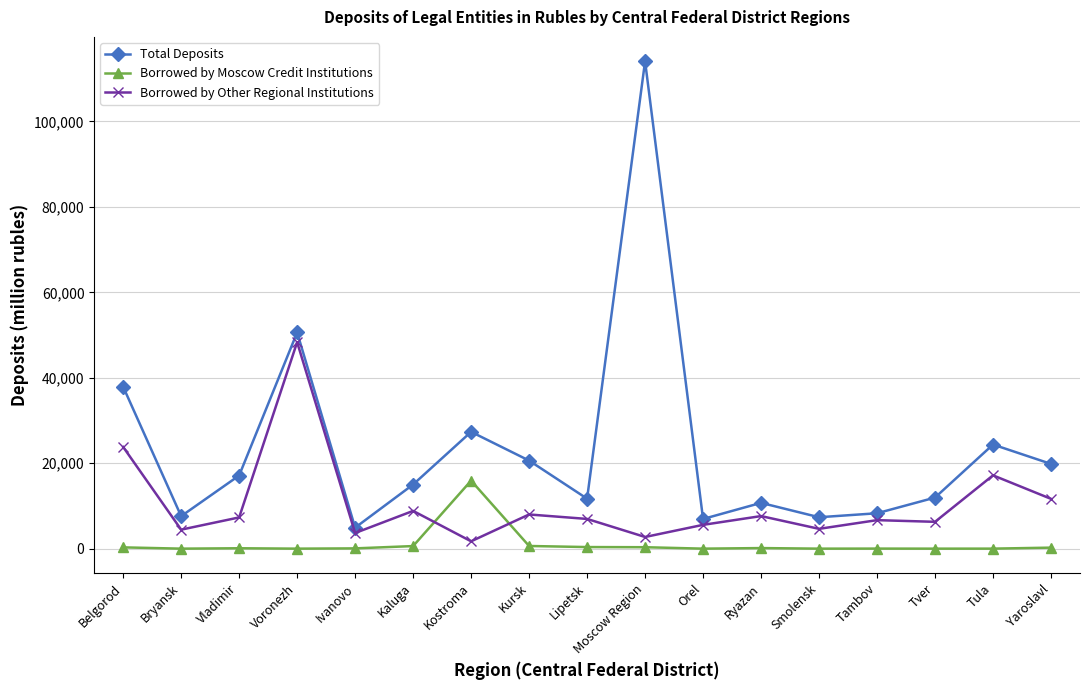

What is the average value of the Borrowed by Other Regional Institutions series?

10318